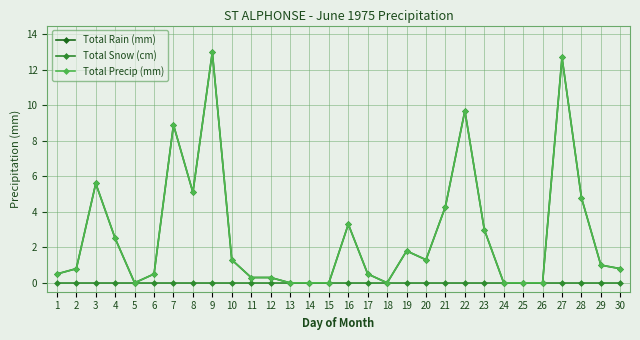

Is this an area chart (filled region under the line)?

No